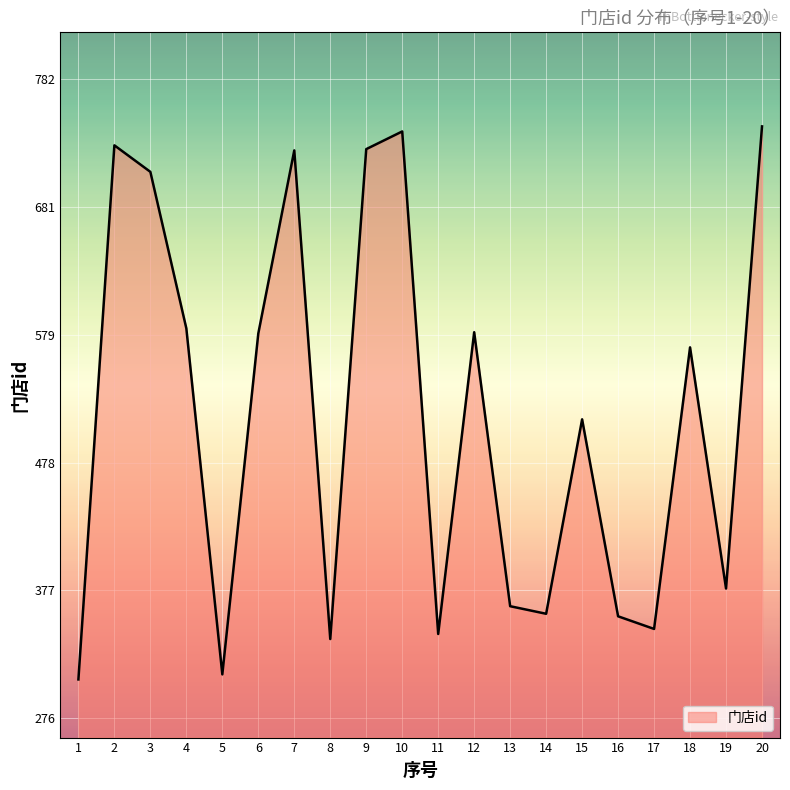

Where is the data nearest to the value 526?

15